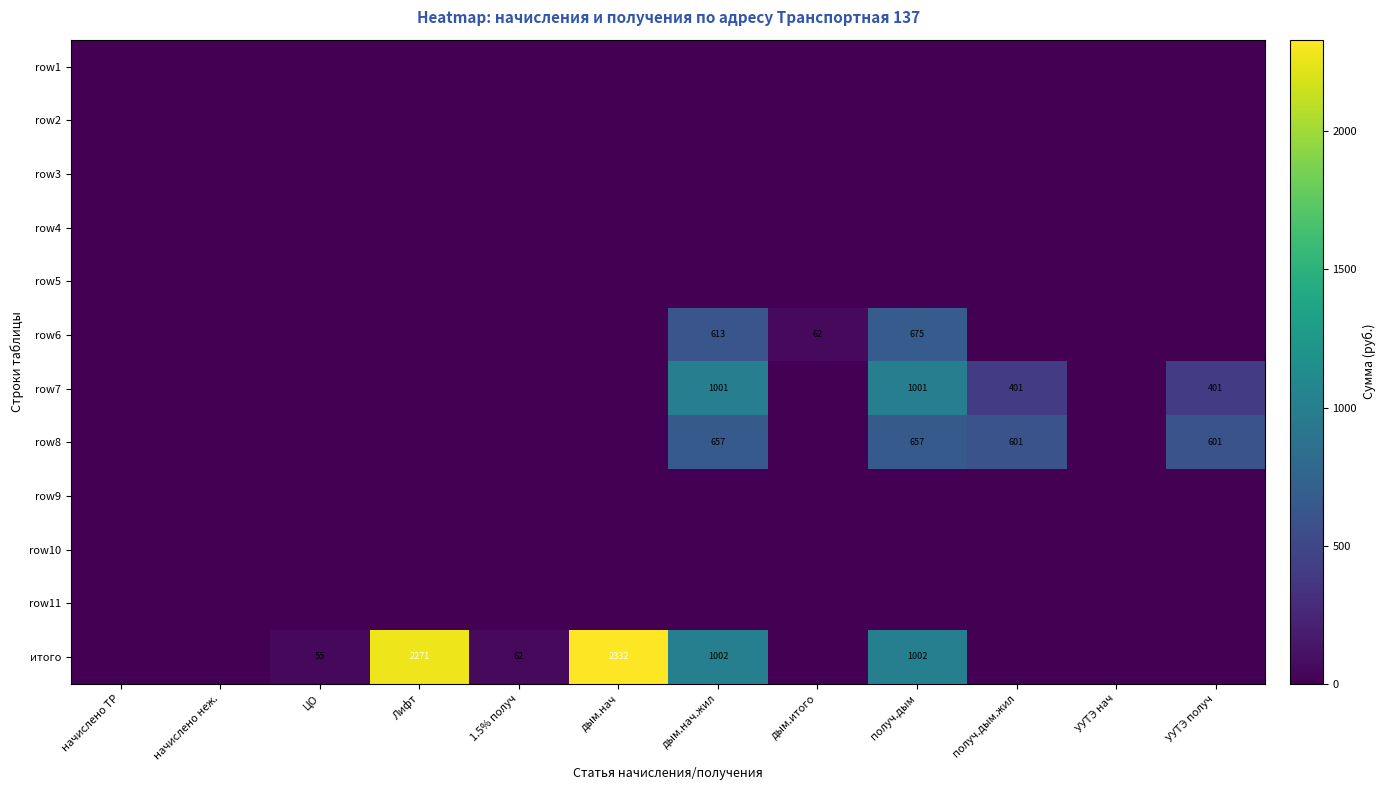

True or false: row8 has a value of 1085 at получ.дым.

False